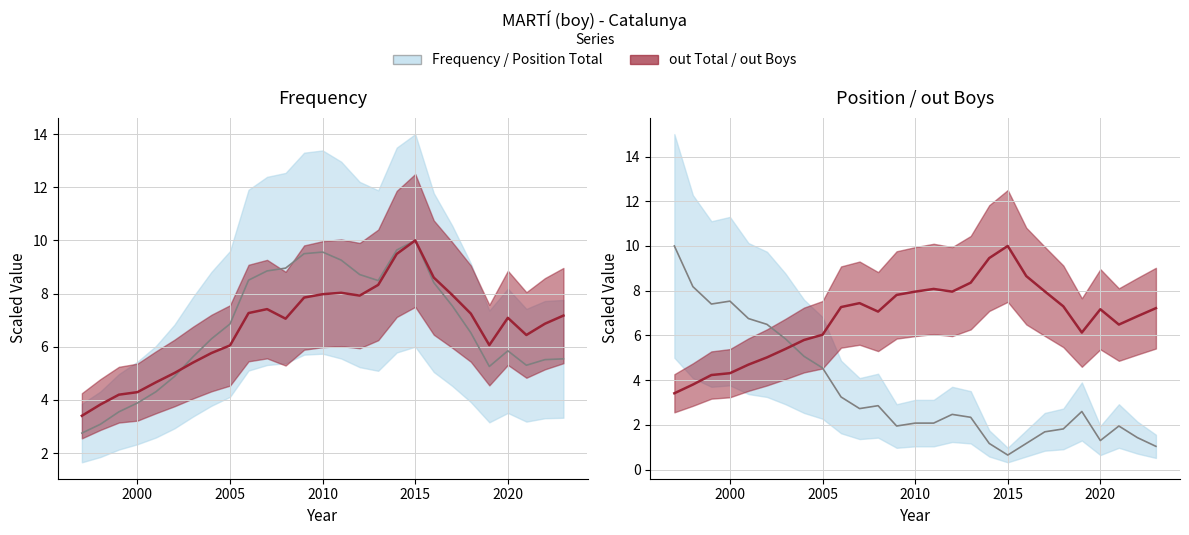

True or false: Frequency has a value of 10.1 at 2003.

False